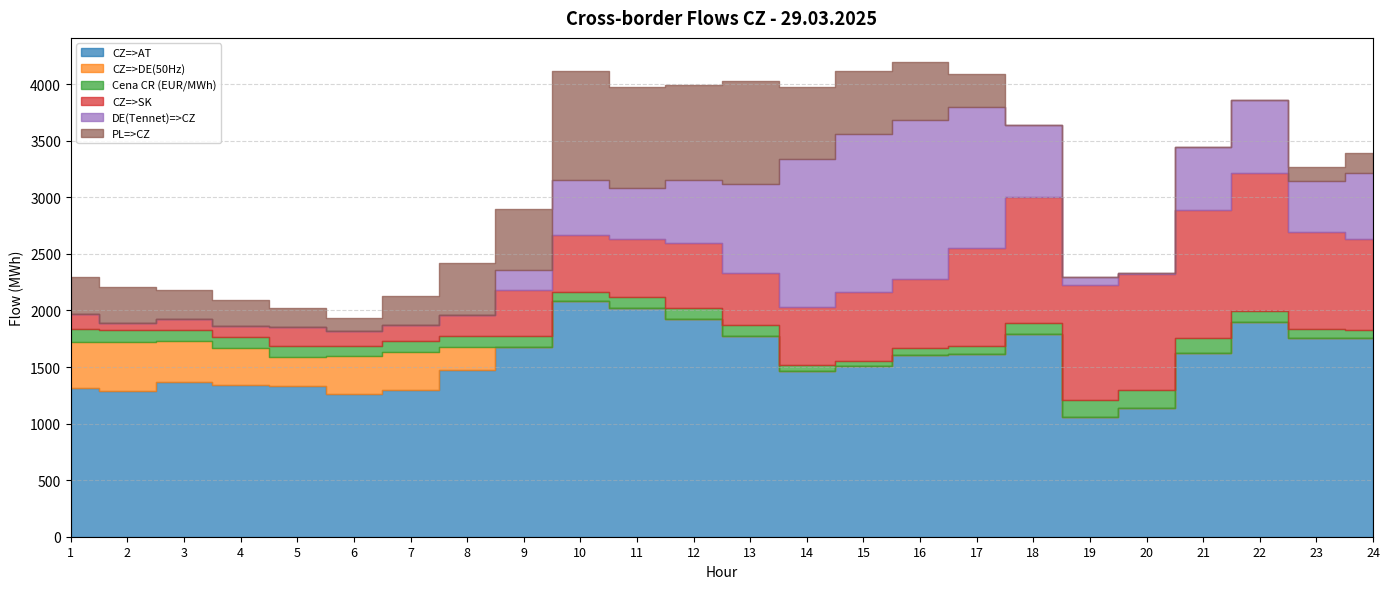

Does the chart display data point markers on the line(s)?

No